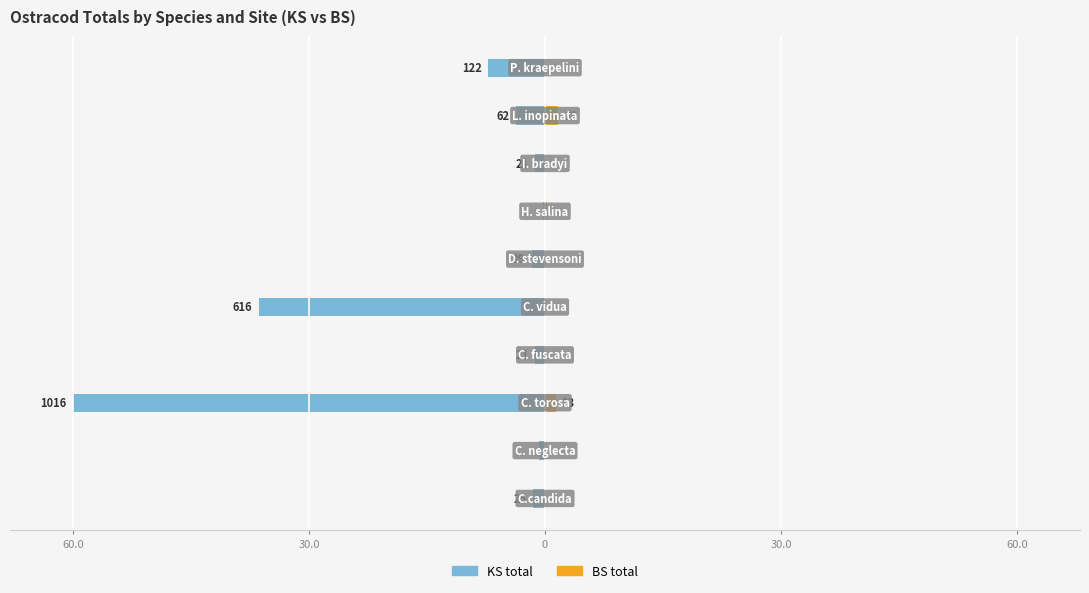

How many bars are there in each group?

2